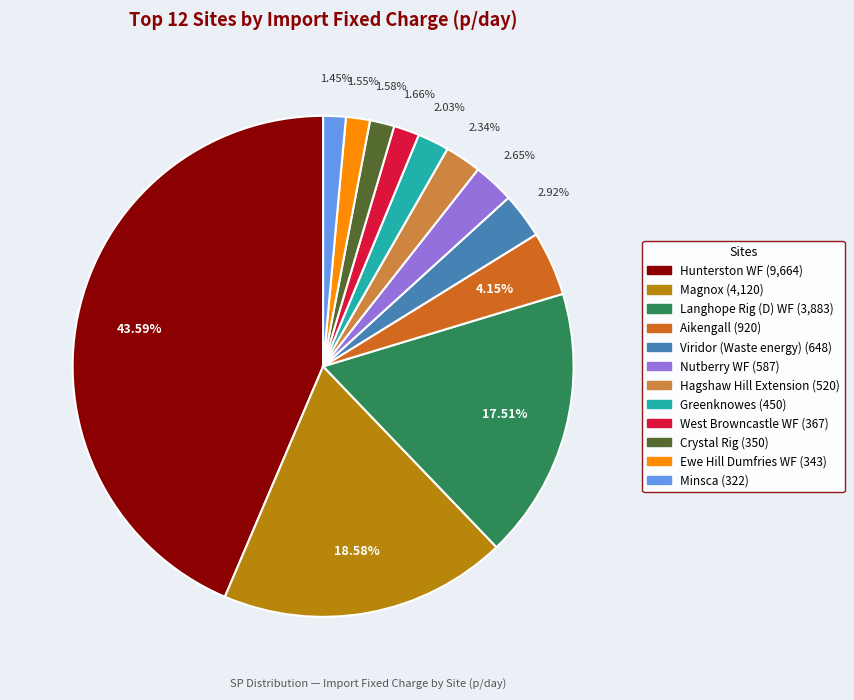

Combined, do Aikengall and Viridor (Waste energy) account for over 50%?

No